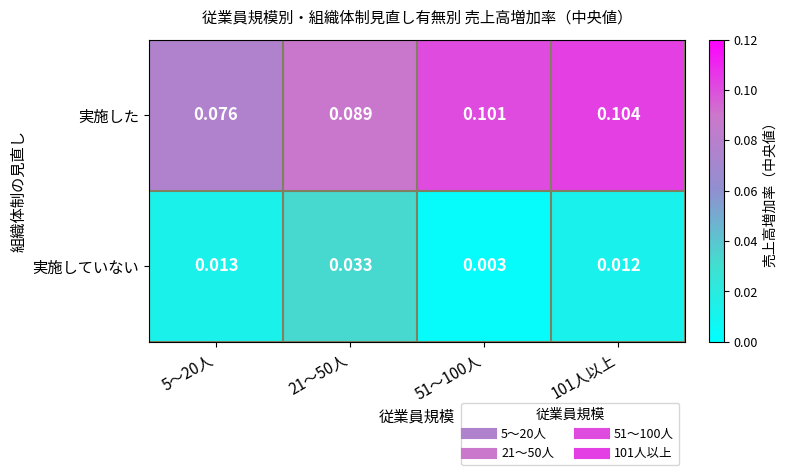

Which series has the largest range (max minus min)?

実施していない